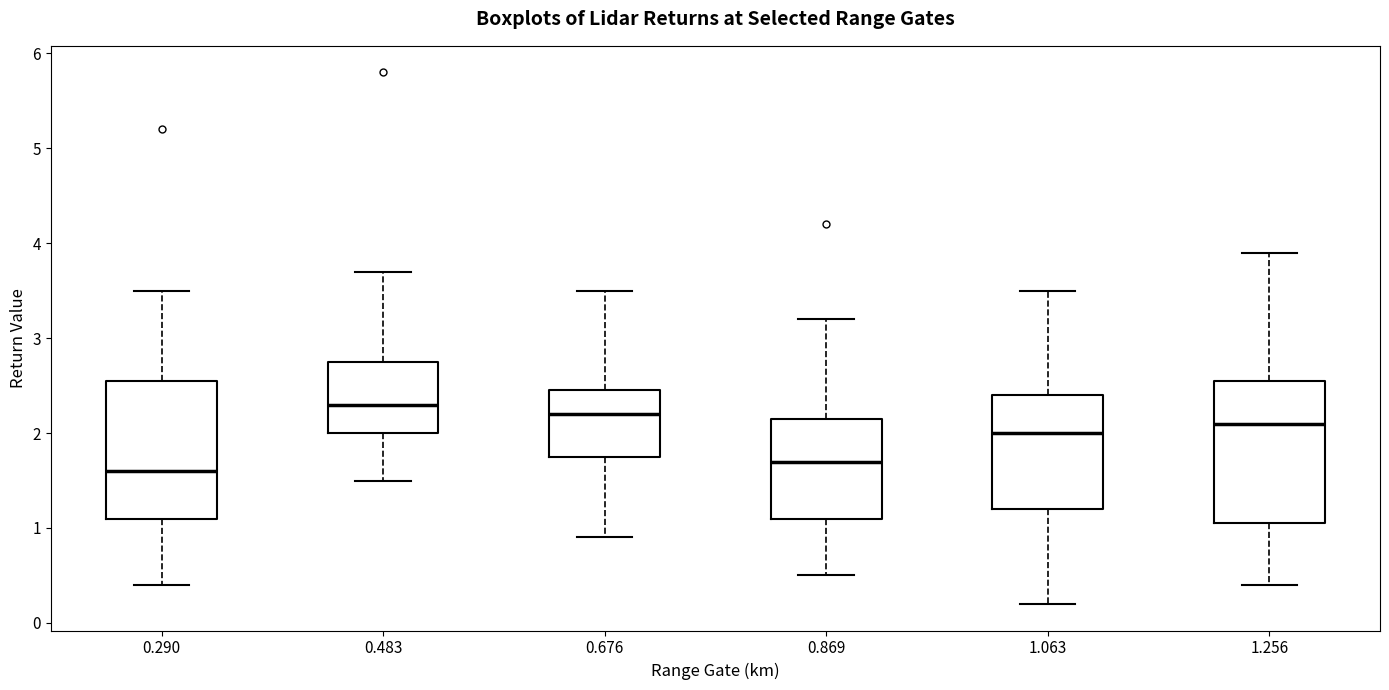

Where does the upper whisker of the box at x = 0.676 end on the y-axis? The values are not printed on the chart, so give them approximately, as read against the axis.

3.5